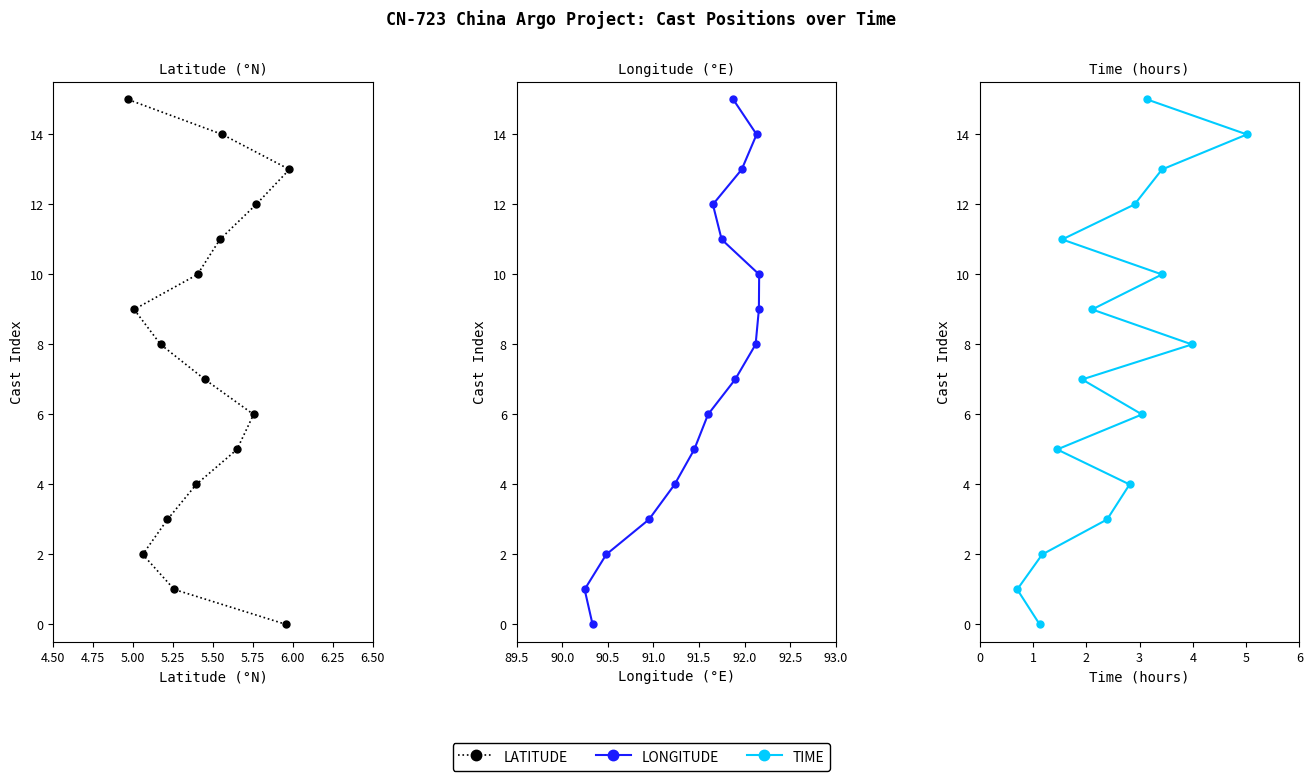

Is it true that LATITUDE equals 2 at 9?

False